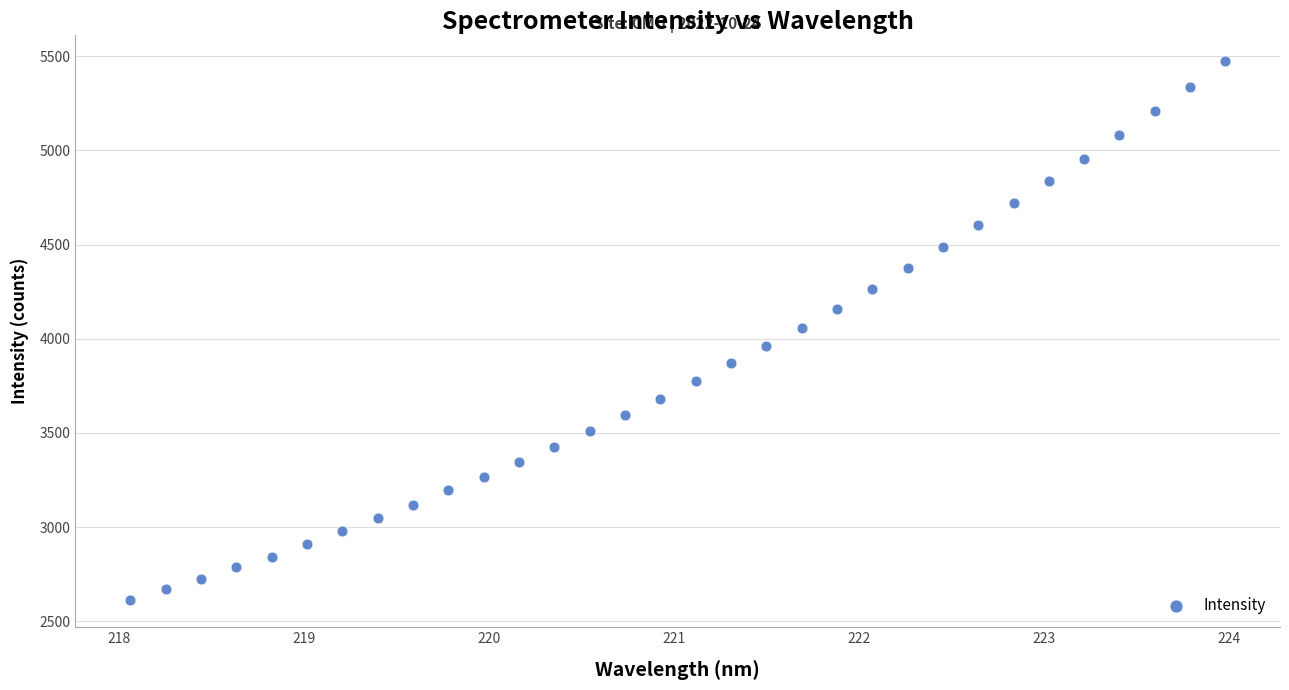

What is the range of X values (max minus min)?

5.9